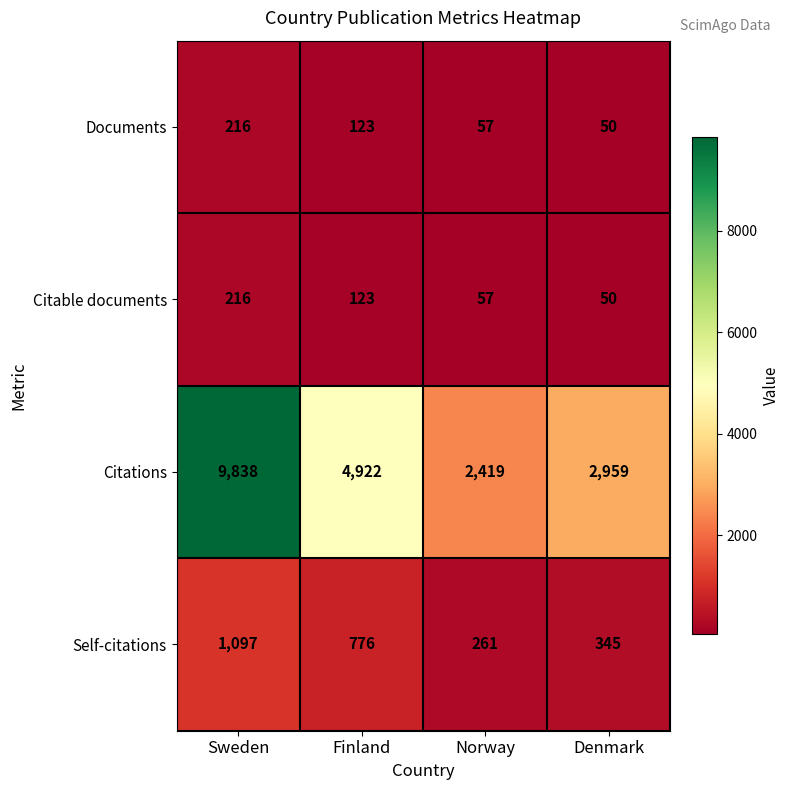

The Citations series shows 2959 at Denmark. True or false?

True